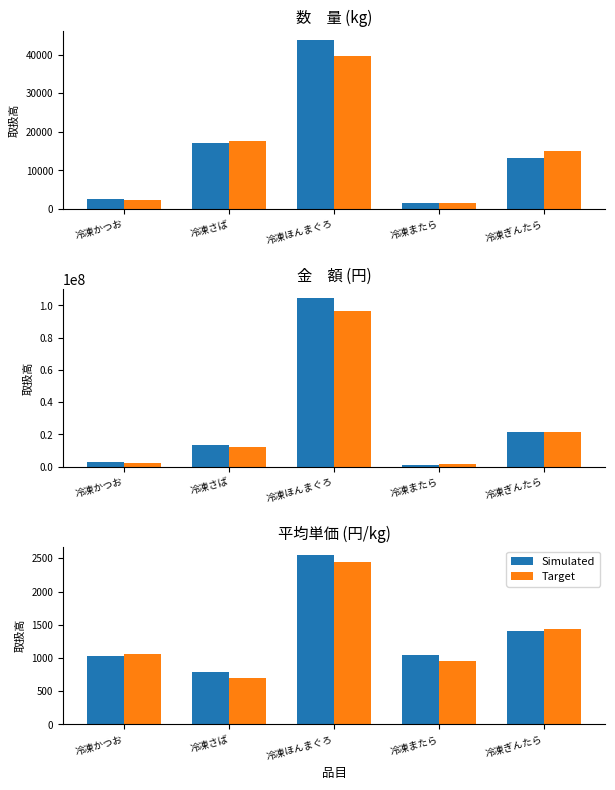

What is the value of the Simulated bar at the 2nd from the left?

786.2